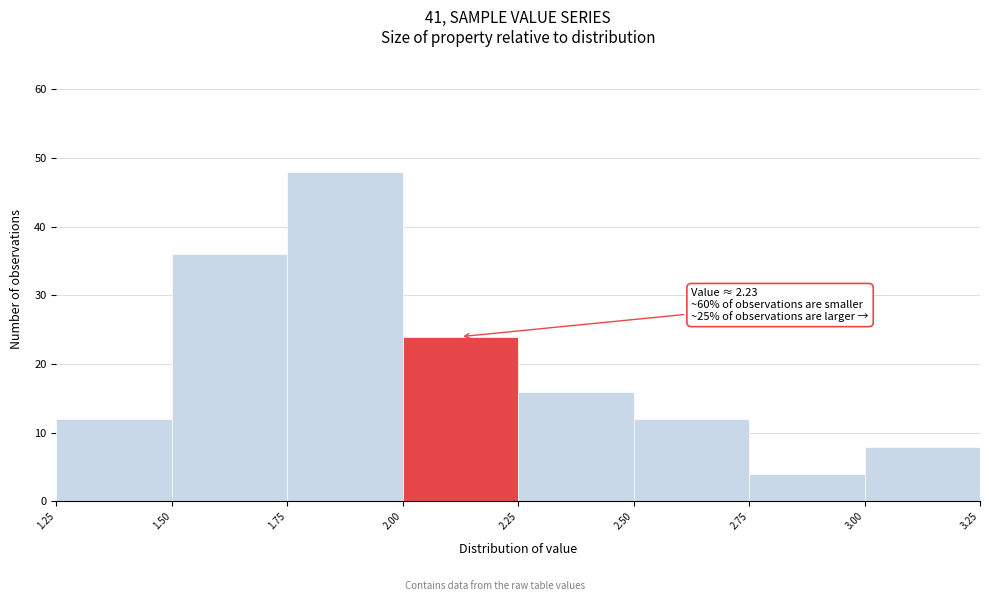

Over which range of the x-axis is the bar tallest?

1.75 to 2.00